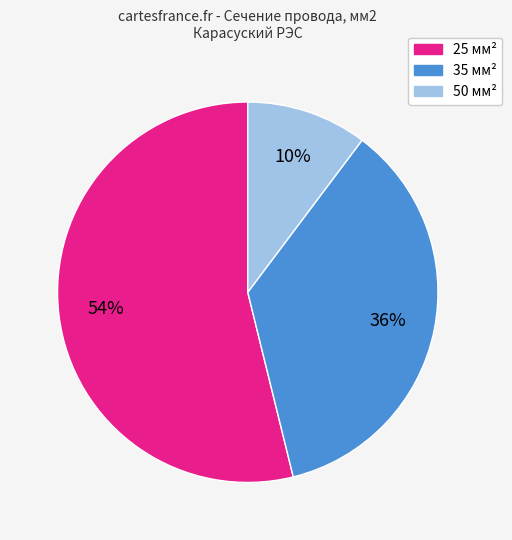

What is the smallest slice in the pie chart?

50